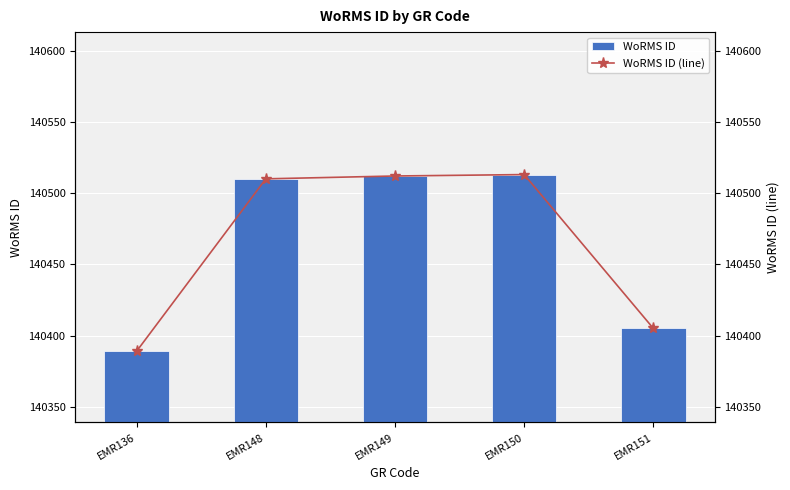

How many groups of bars are there?

5